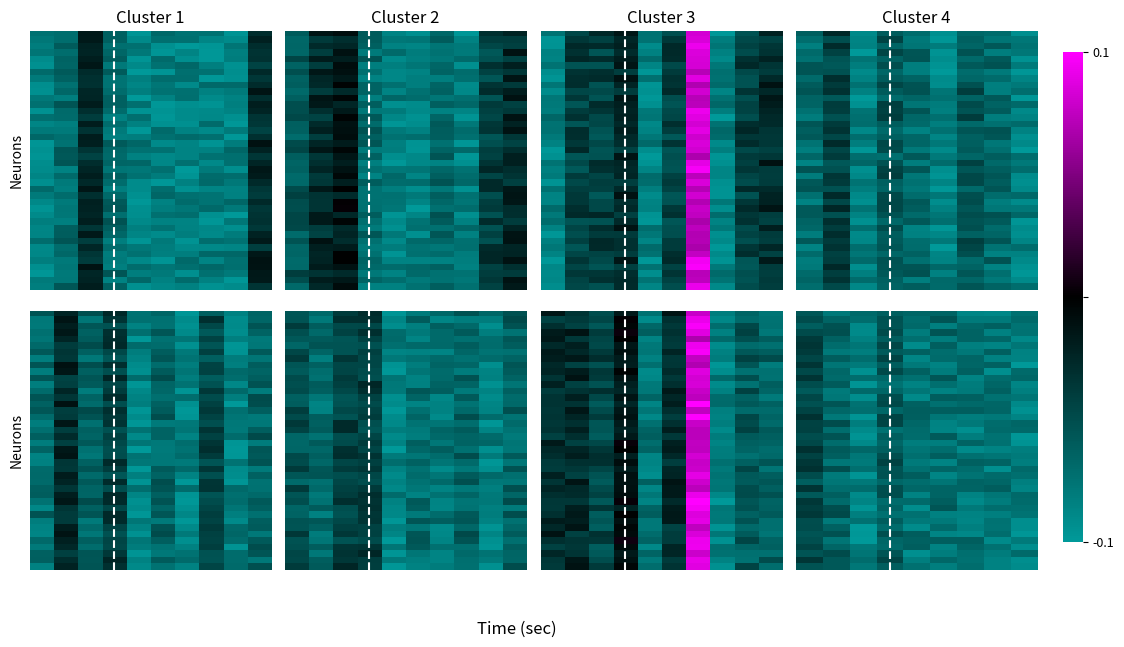

What is the total value across all series at 4?

-3.6